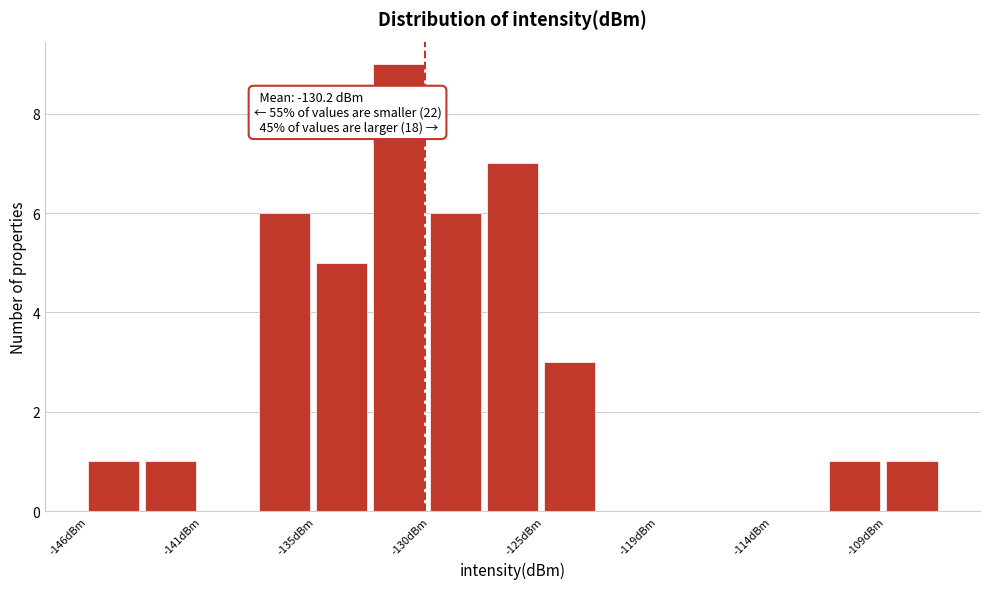

Read against the x-axis, roughly where is the centre of the tallest bar?

-131